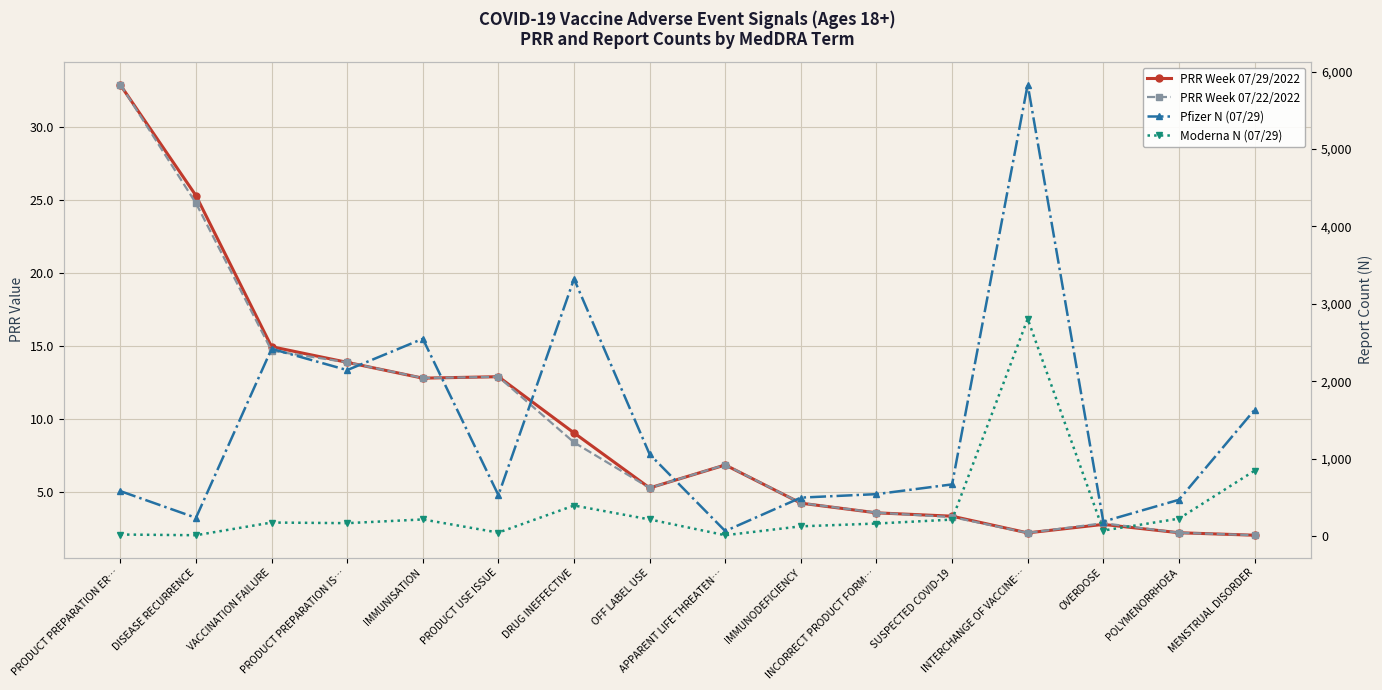

At how many categories does at least one series exceed 2324?

4